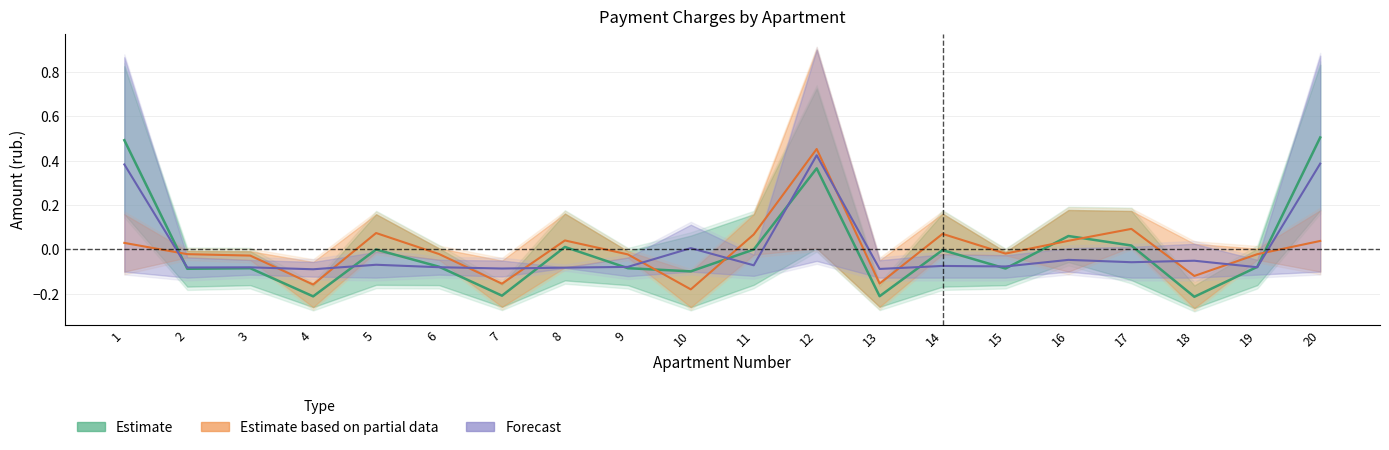

What is the sum of the values at 16 and 14?

0.1